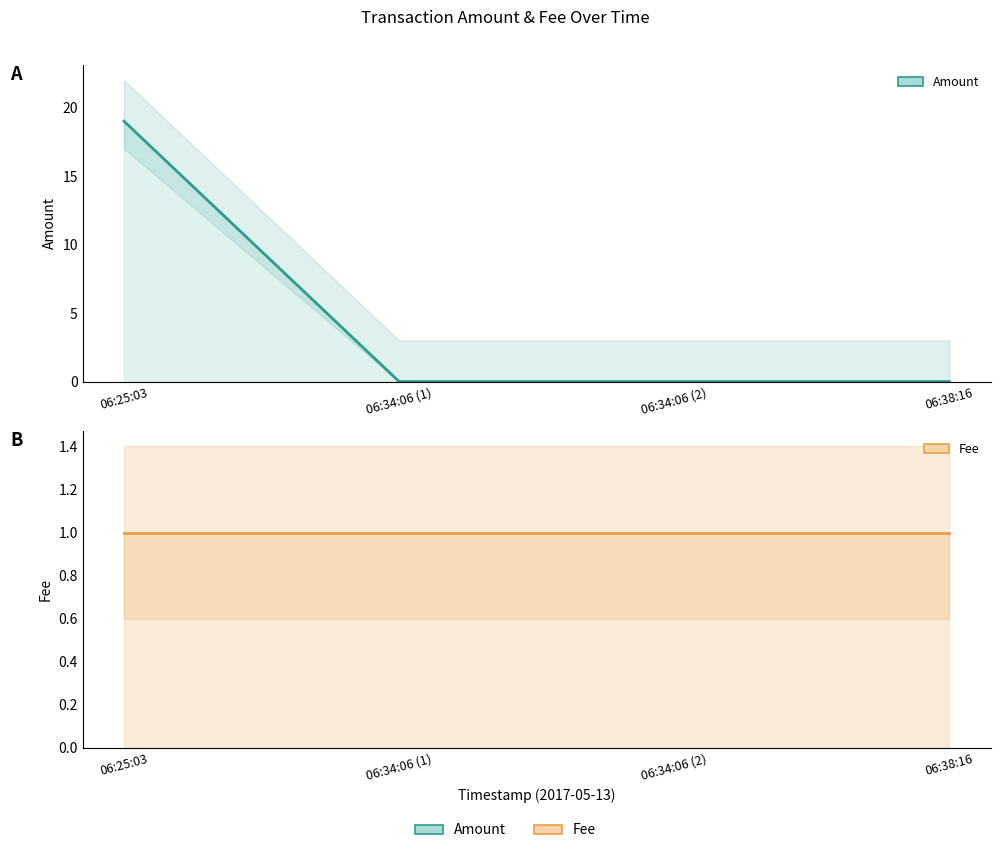

What are all the series names shown in the legend?

Amount, Fee